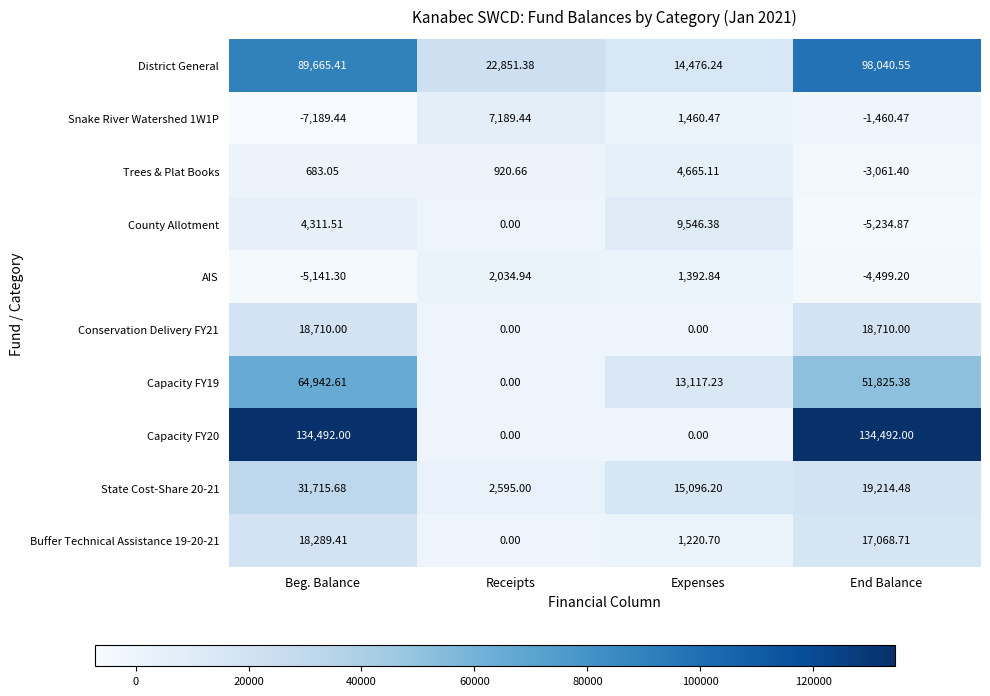

List the labels in order of AIS value, largest first.

Receipts, Expenses, End Balance, Beg. Balance